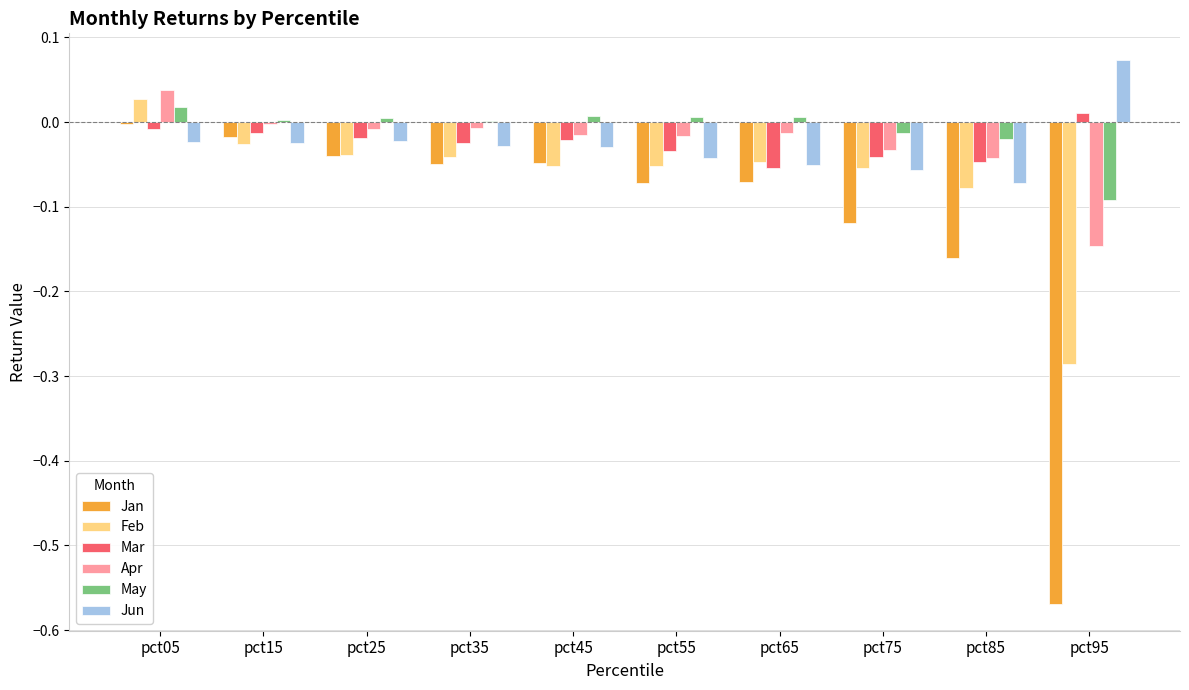

At which category is the sum across all series the highest?

pct05